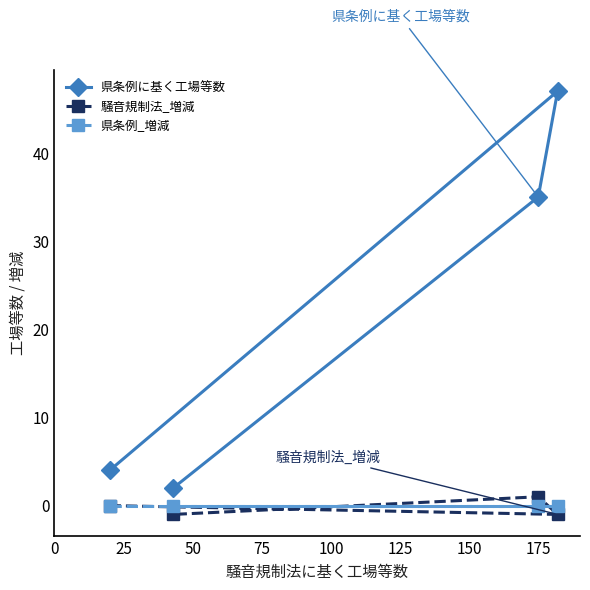

Which series has the largest range (max minus min)?

県条例に基く工場等数